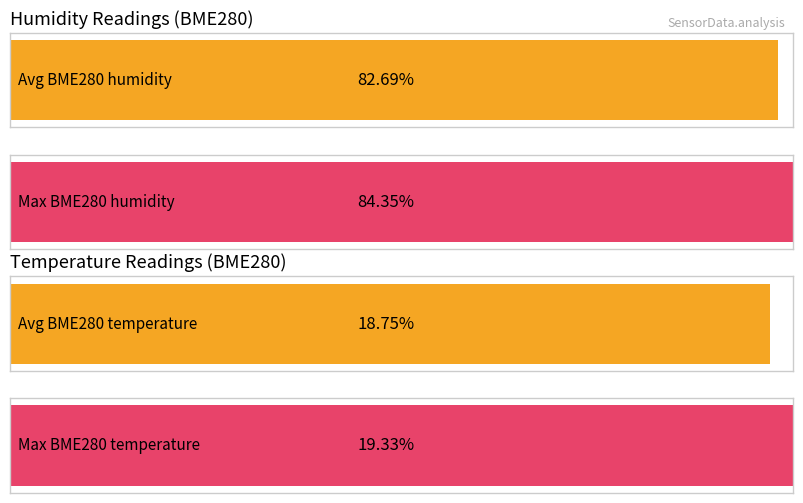

List the series in order of their overall mean, lowest first.

BME280_temperature, BME280_humidity